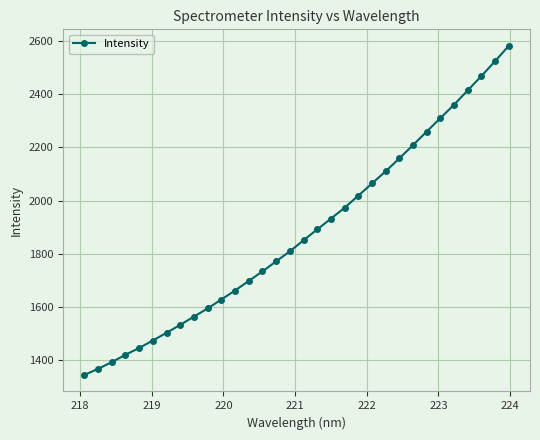

What is the sum of all values?

60068.6